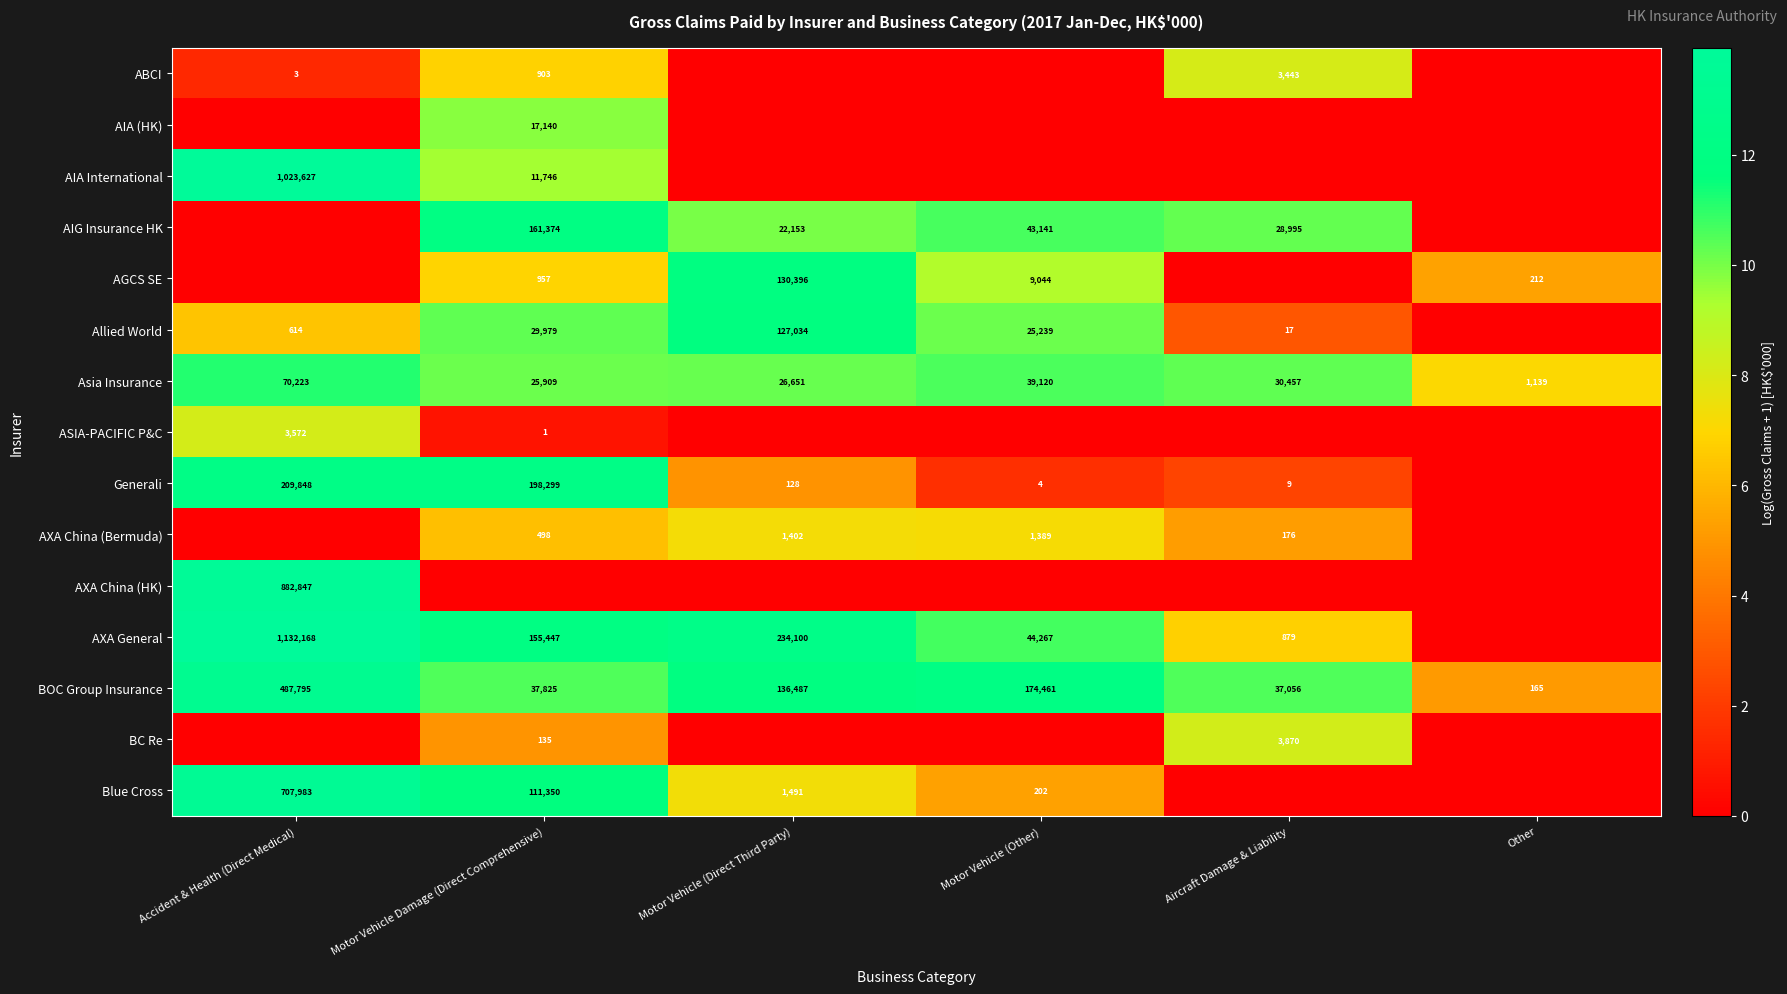

The Blue Cross series shows 20.0 at Accident & Health (Direct Medical). True or false?

False